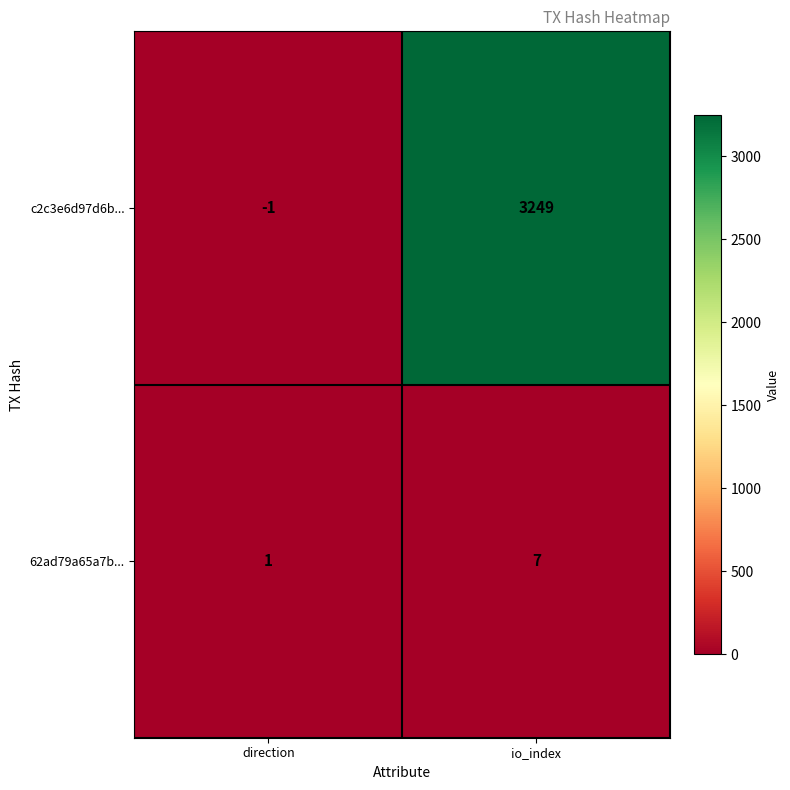

True or false: 62ad79a65a7b... has a value of 7 at io_index.

True